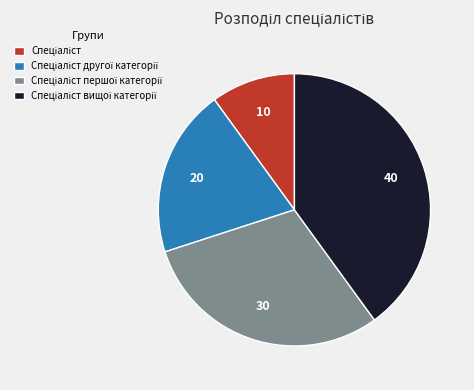

Is there any slice that represents more than half of the pie?

No